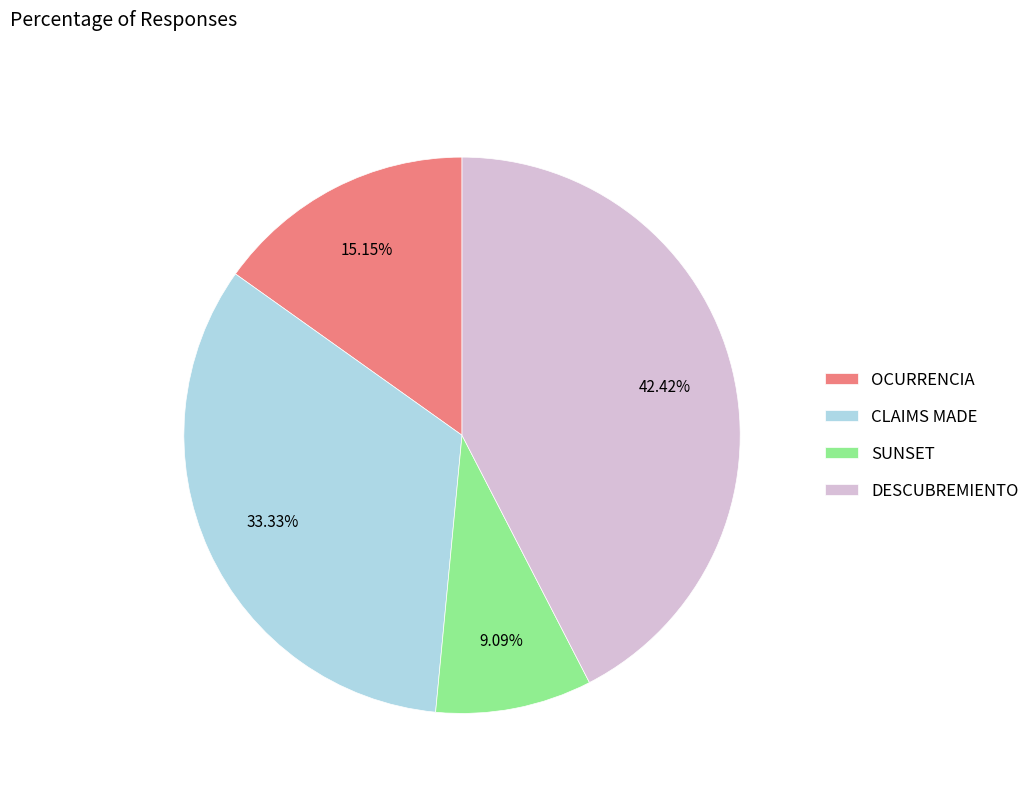

True or false: SUNSET accounts for 9% of the total.

True